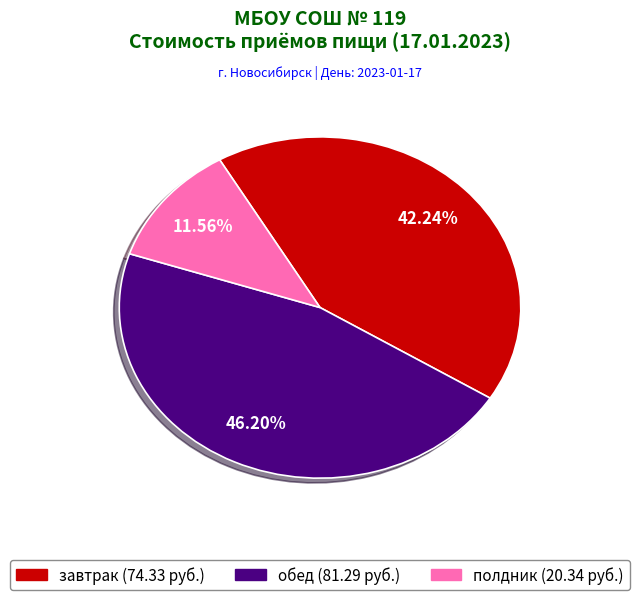

Which category has the smallest portion of the pie?

полдник